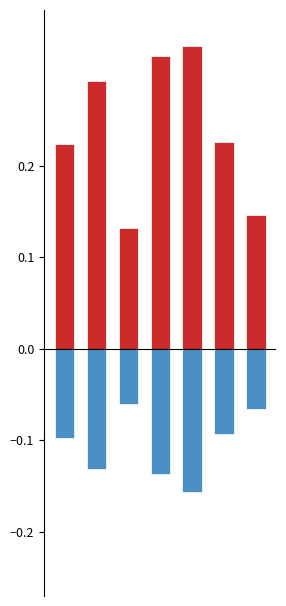

What are all the series names shown in the legend?

2021-22, 2017-18